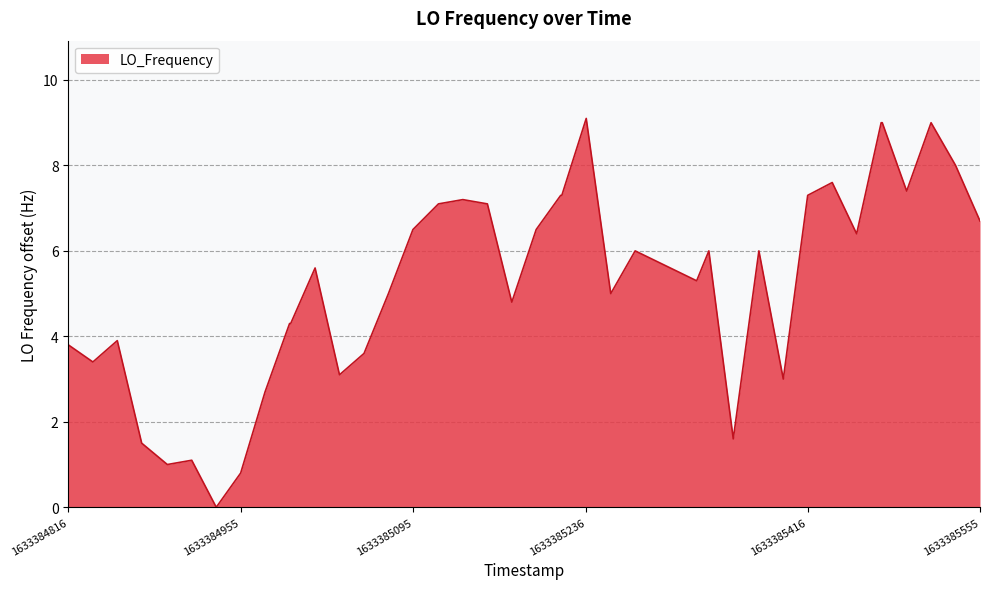

What is the difference between the maximum and minimum values?

9.1